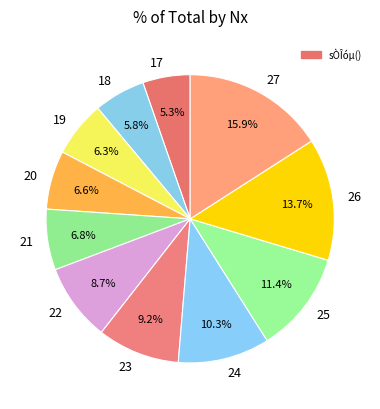

To the nearest percent, what is the difference between the 22 and 18 slice percentages?

3%